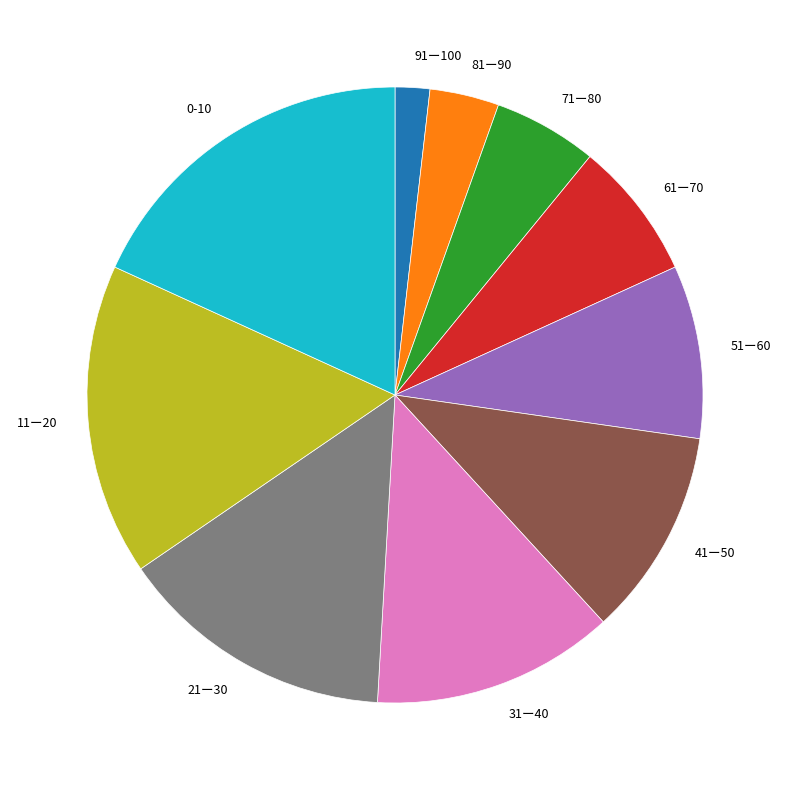

Approximately how many times larger is the value at 11ー20 compared to 31ー40?

1.3